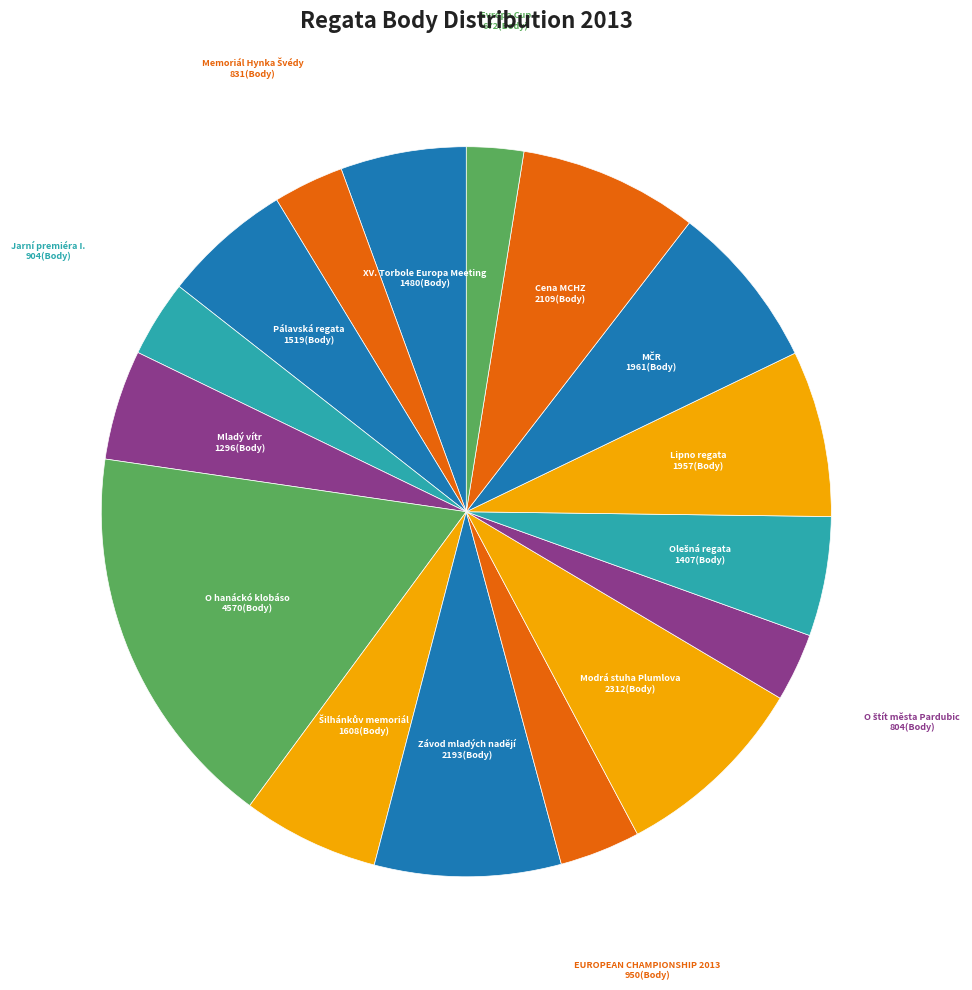

Is Závod mladých nadějí the majority of the pie?

No